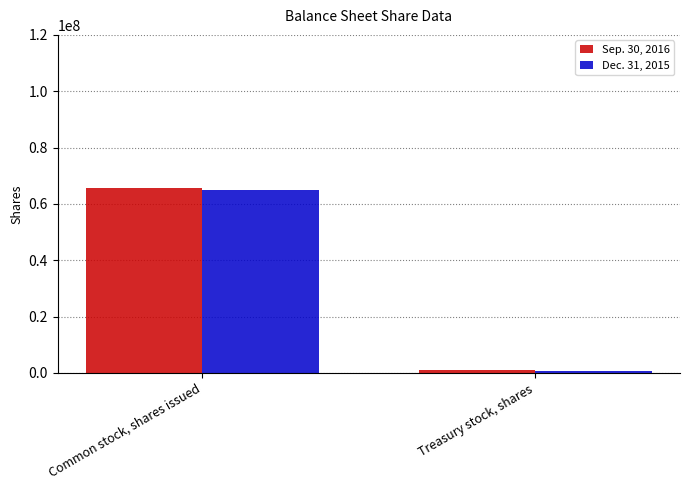

What is the difference between the highest and lowest values at Treasury stock, shares?

100571